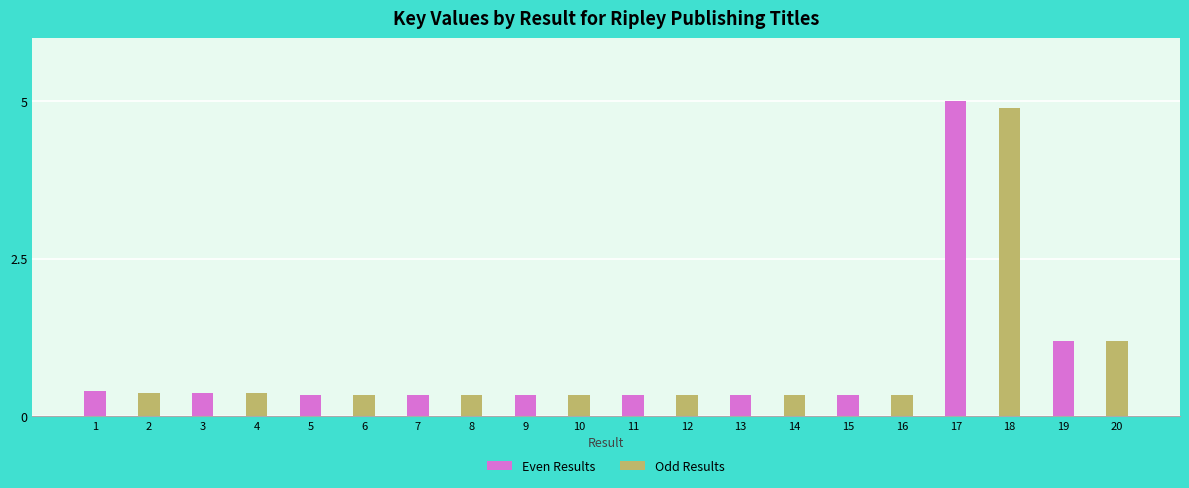

At how many categories does at least one series exceed 3?

1